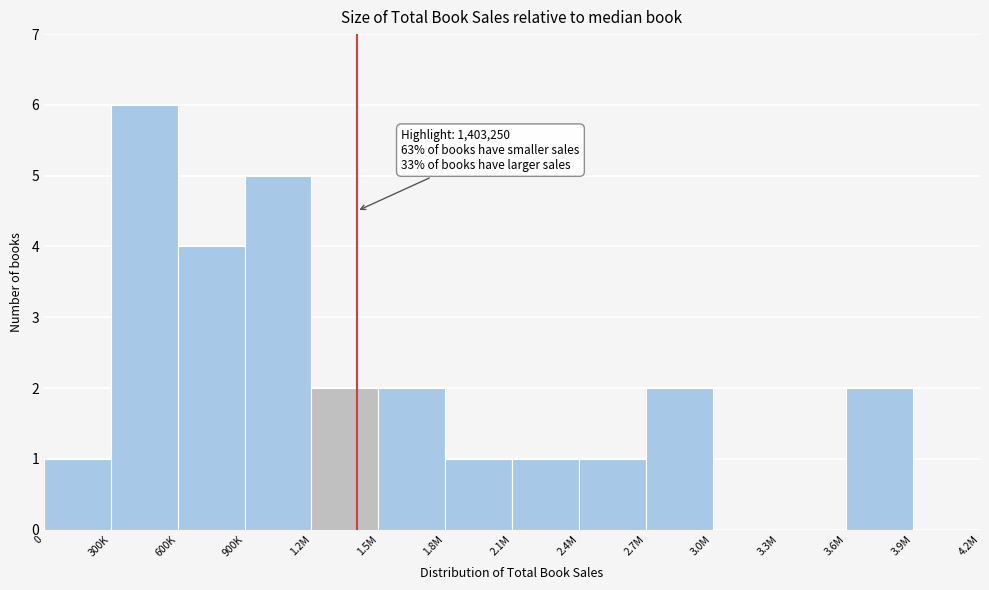

Reading right to left, what are all the values shown in this chart?

3.9M=0	3.6M=2	3.3M=0	3.0M=0	2.7M=2	2.4M=1	2.1M=1	1.8M=1	1.5M=2	1.2M=2	900K=5	600K=4	300K=6	0=1